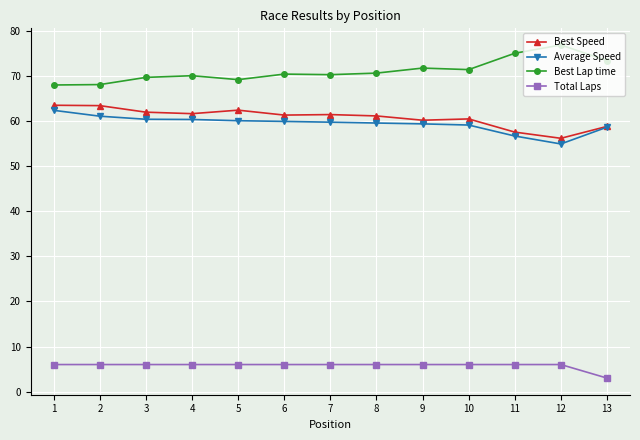

True or false: Best Speed has more than 0 interior local peaks.

True